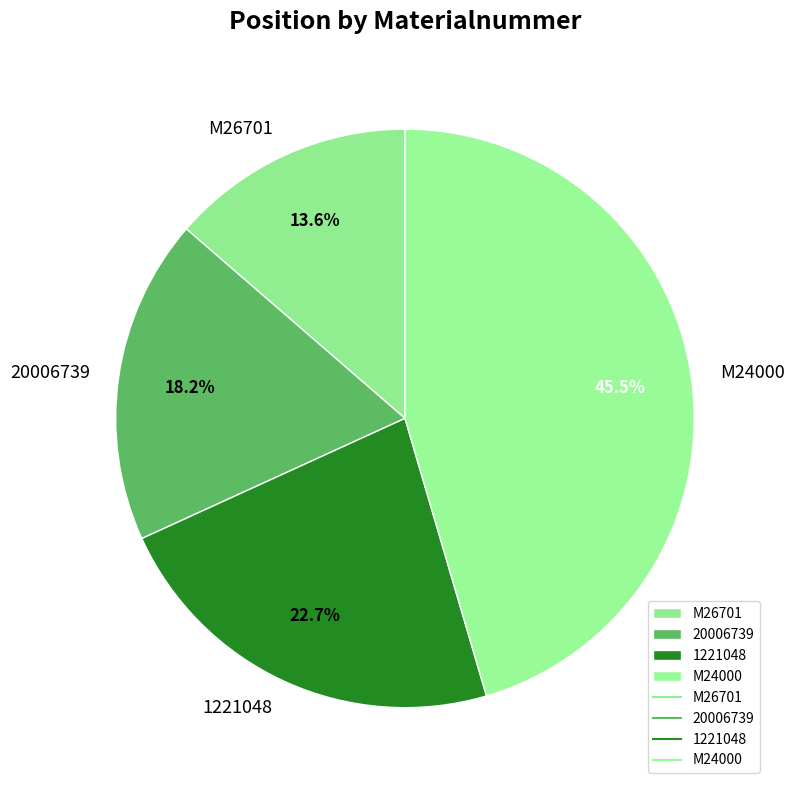

Which slice is the smallest?

M26701